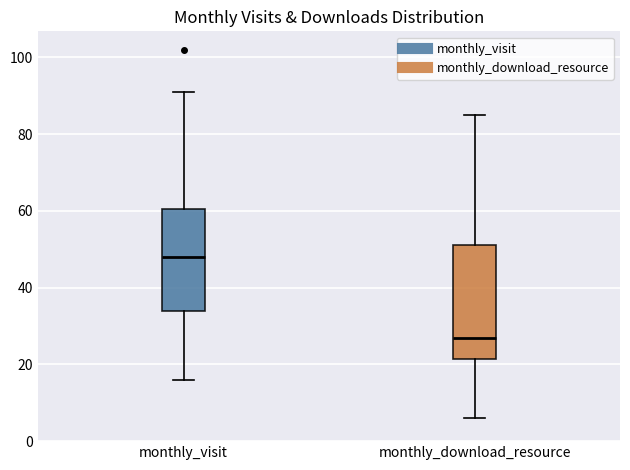

Reading left to right, transcribe this box plot: for each box, give where its median line is, the range the box spans, and where its two whiskers end, as read against the y-axis. The values are not printed on the chart, so give them approximately, as read against the axis.

monthly_visit: median 48, box 34 to 60, whiskers 16 to 92
monthly_download_resource: median 28, box 22 to 52, whiskers 6 to 86